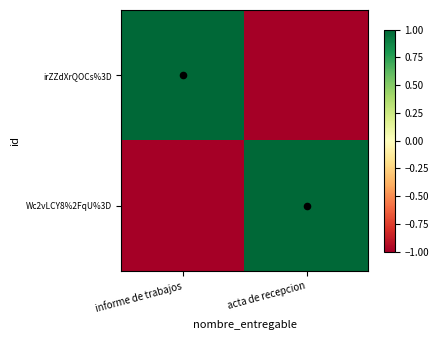

At which category is the sum across all series the highest?

informe de trabajos